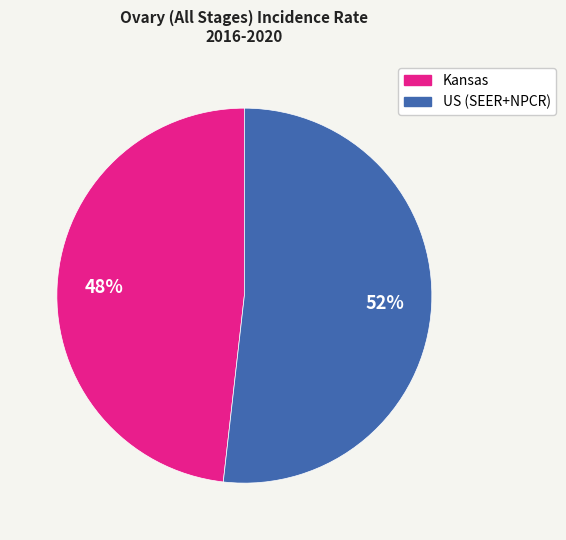

Is the sum of US (SEER+NPCR) and Kansas greater than half?

Yes